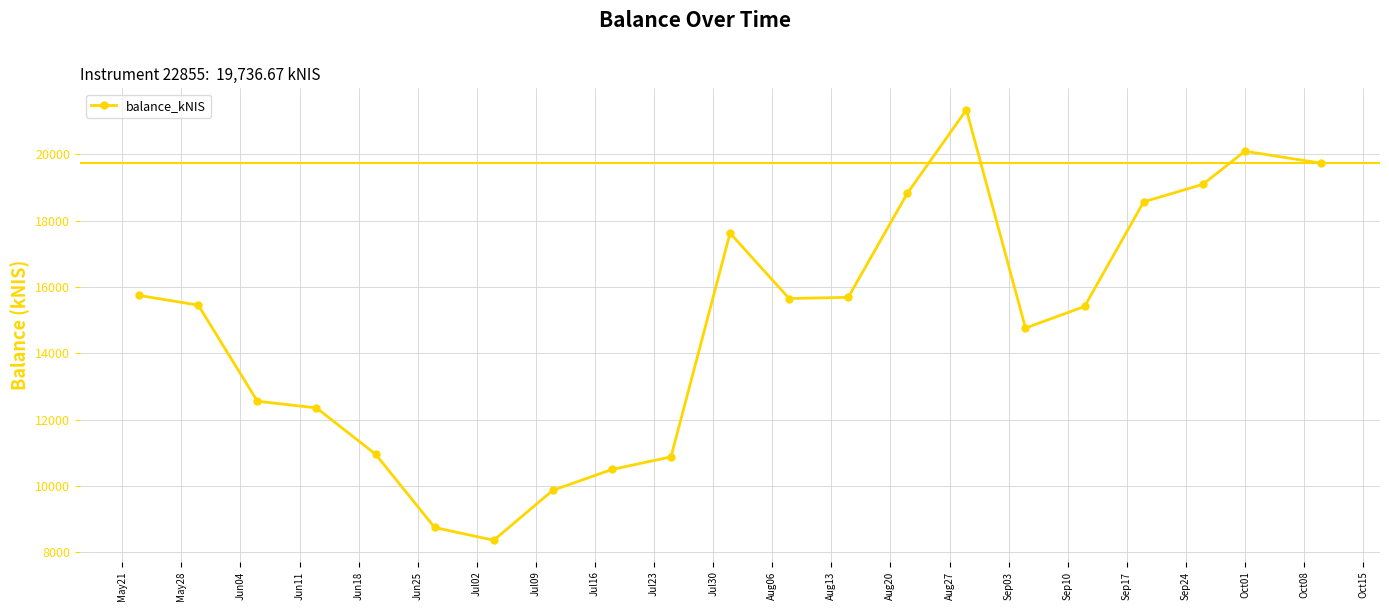

How many values exceed 15452?

11